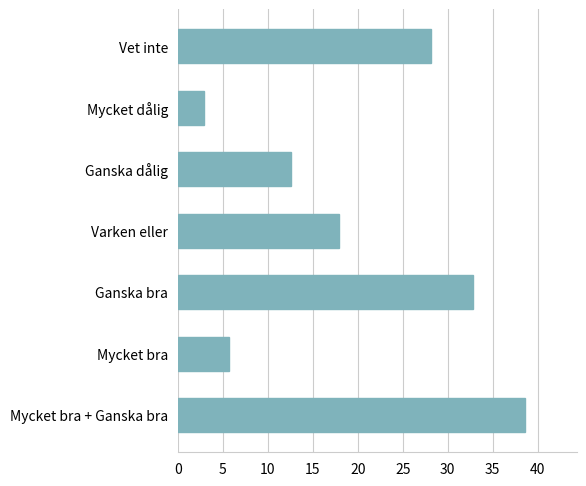

What is the average value?

19.8